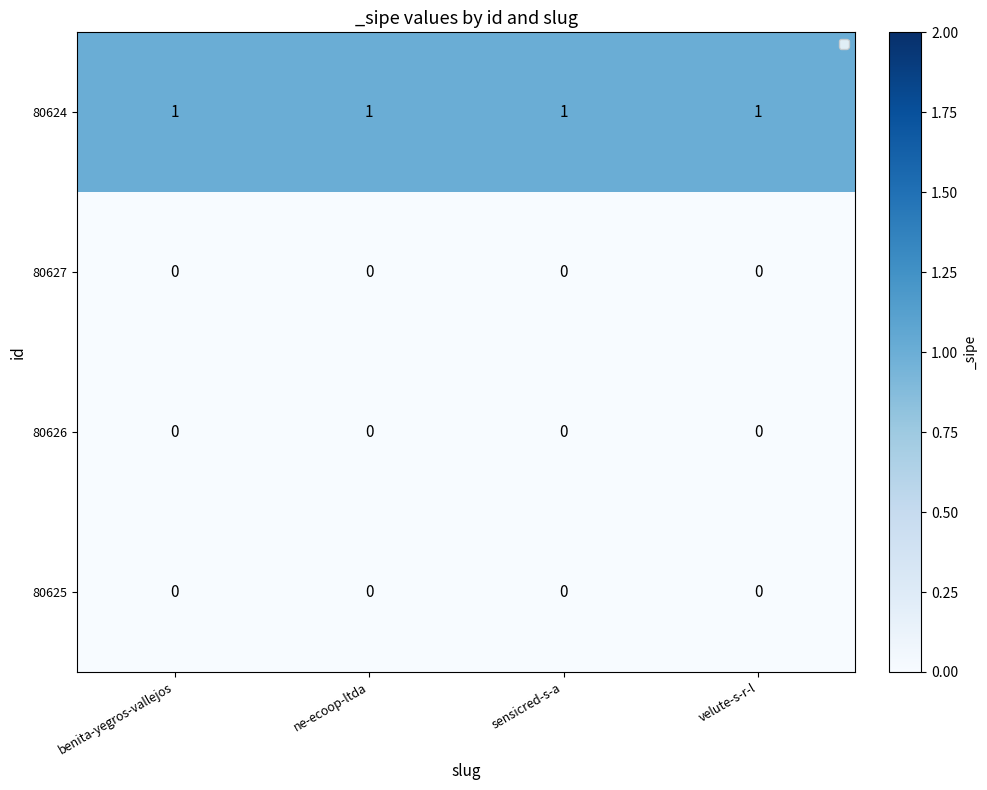

Which series has the largest total across all categories?

80624